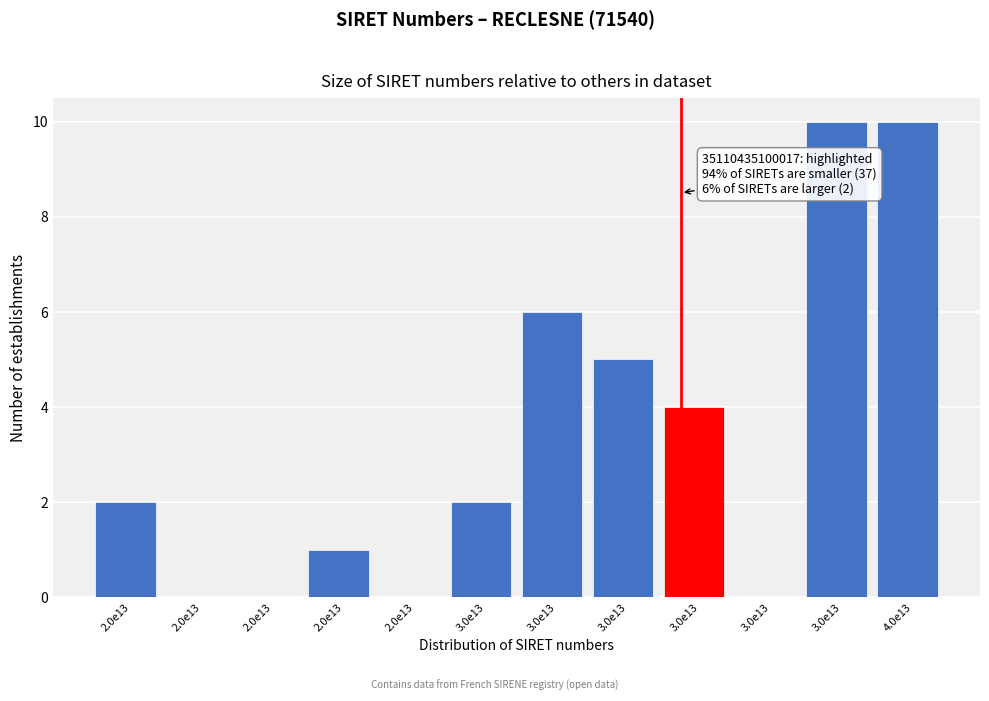

Are the bars horizontal?

No